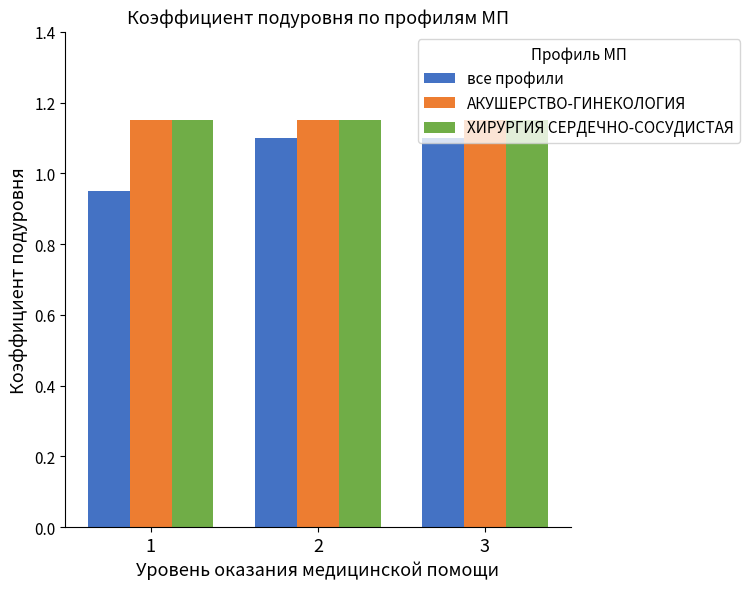

How many data points does each series have?

3